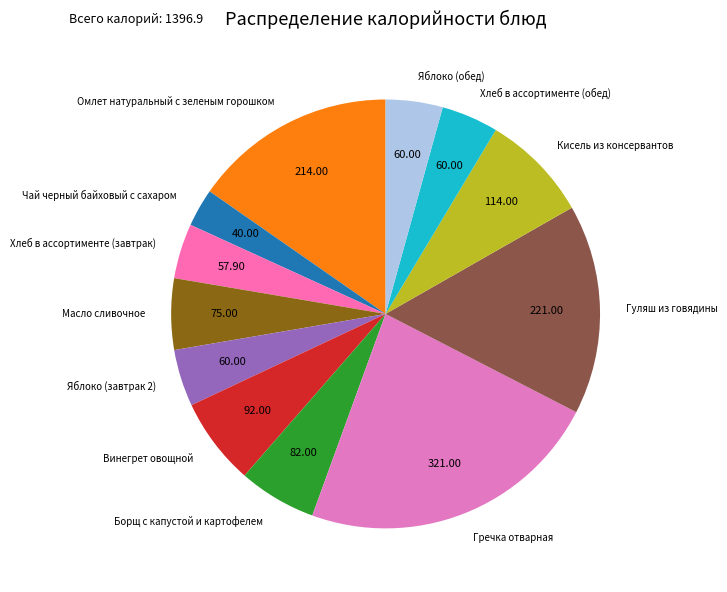

Between Гуляш из говядины and Масло сливочное, which is larger?

Гуляш из говядины